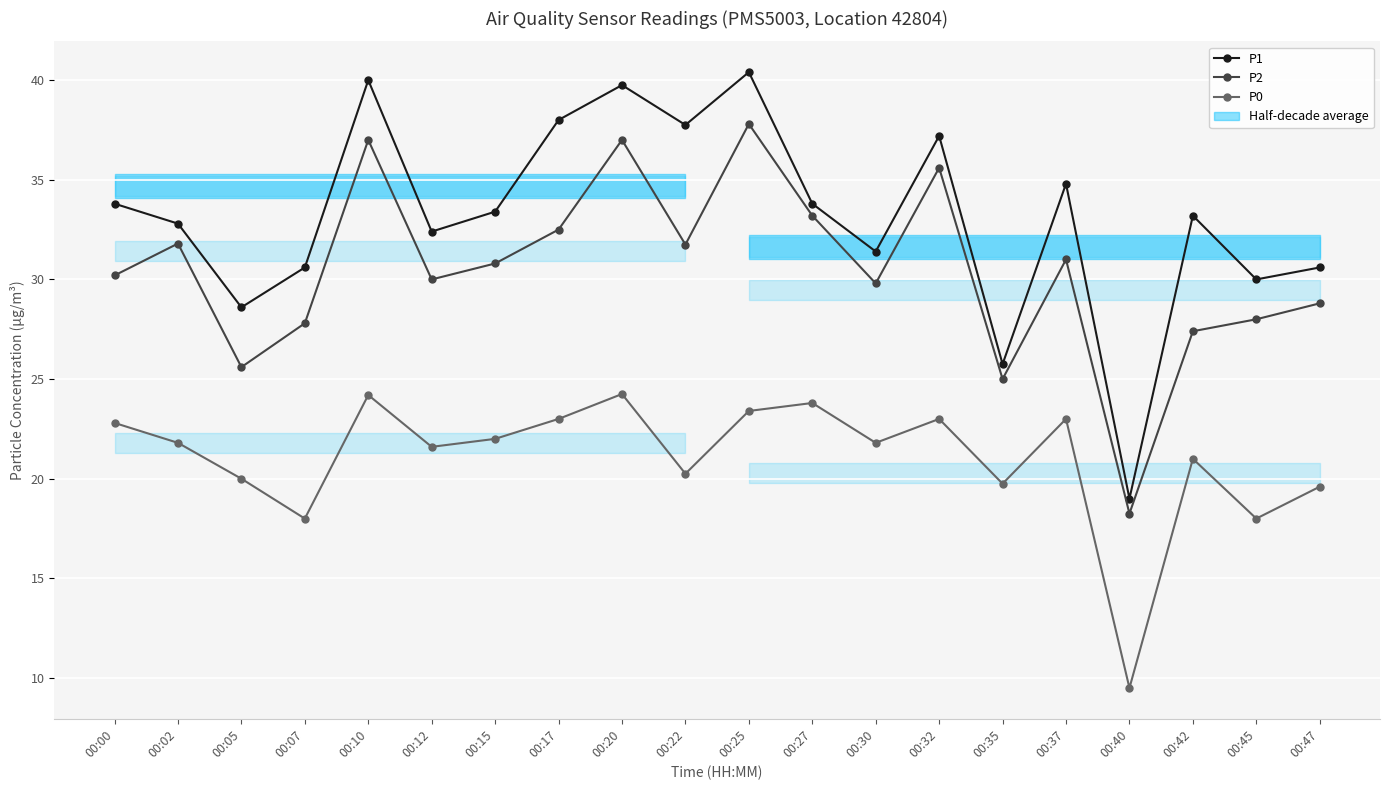

Which category has the lowest value across all series?

00:40